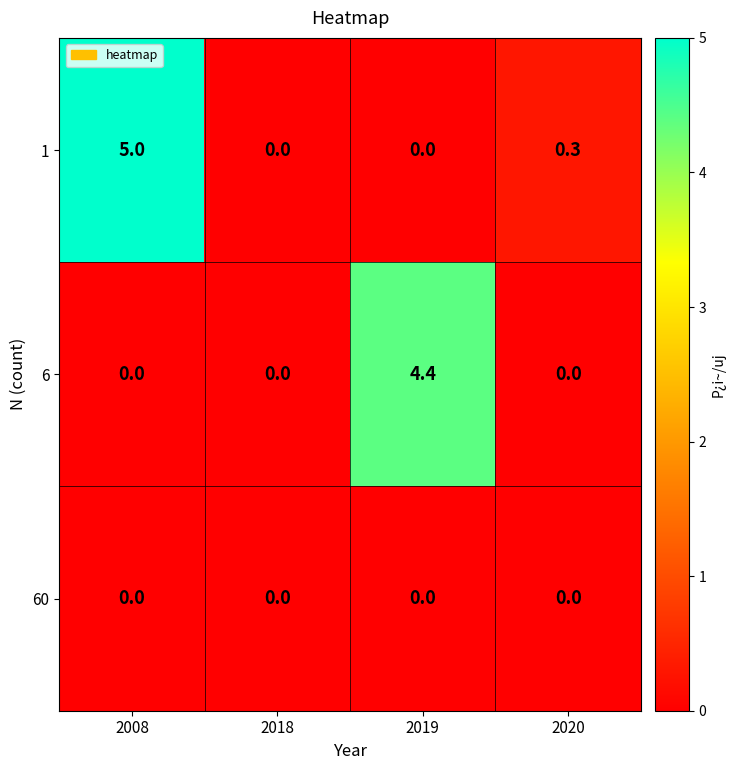

At which category is the sum across all series the highest?

2008